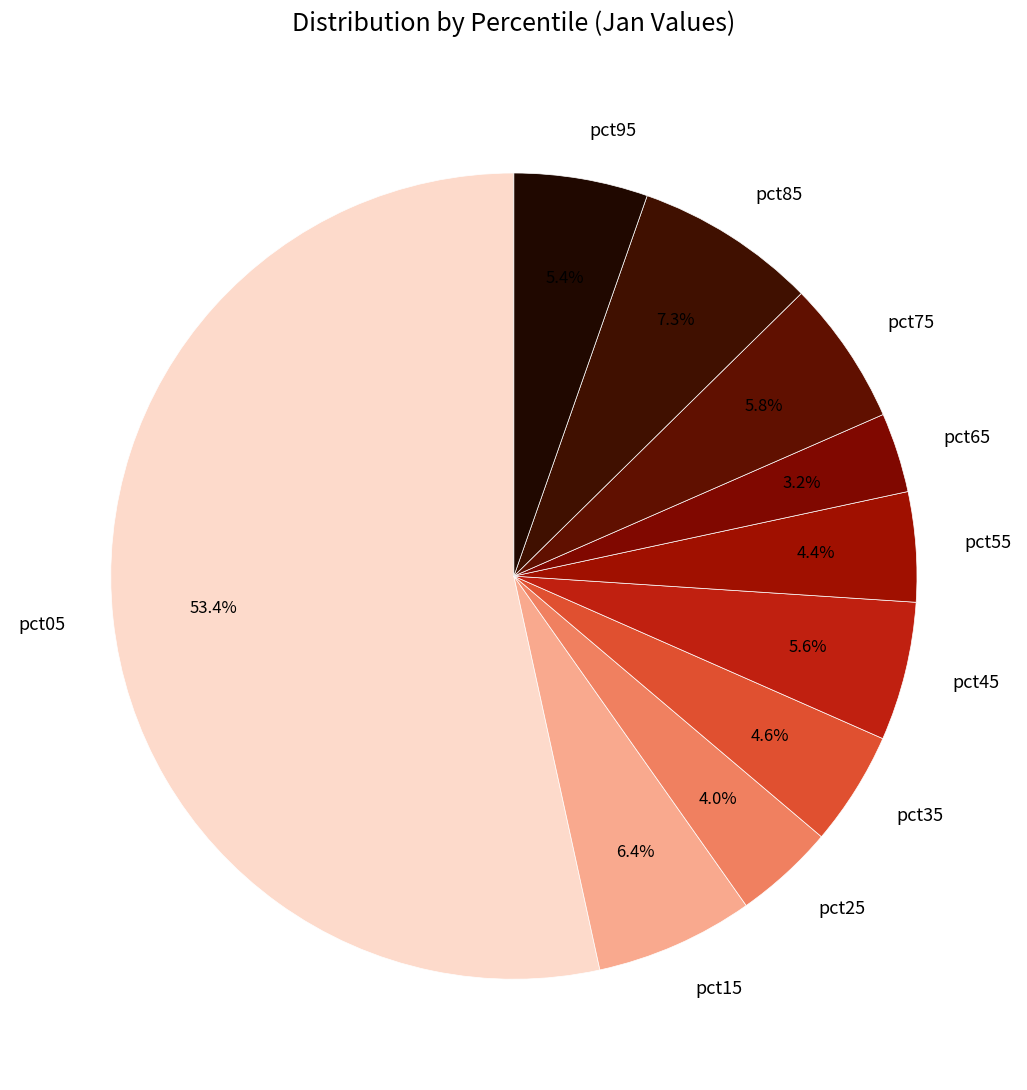

Do pct55 and pct25 together represent more than half of the pie?

No